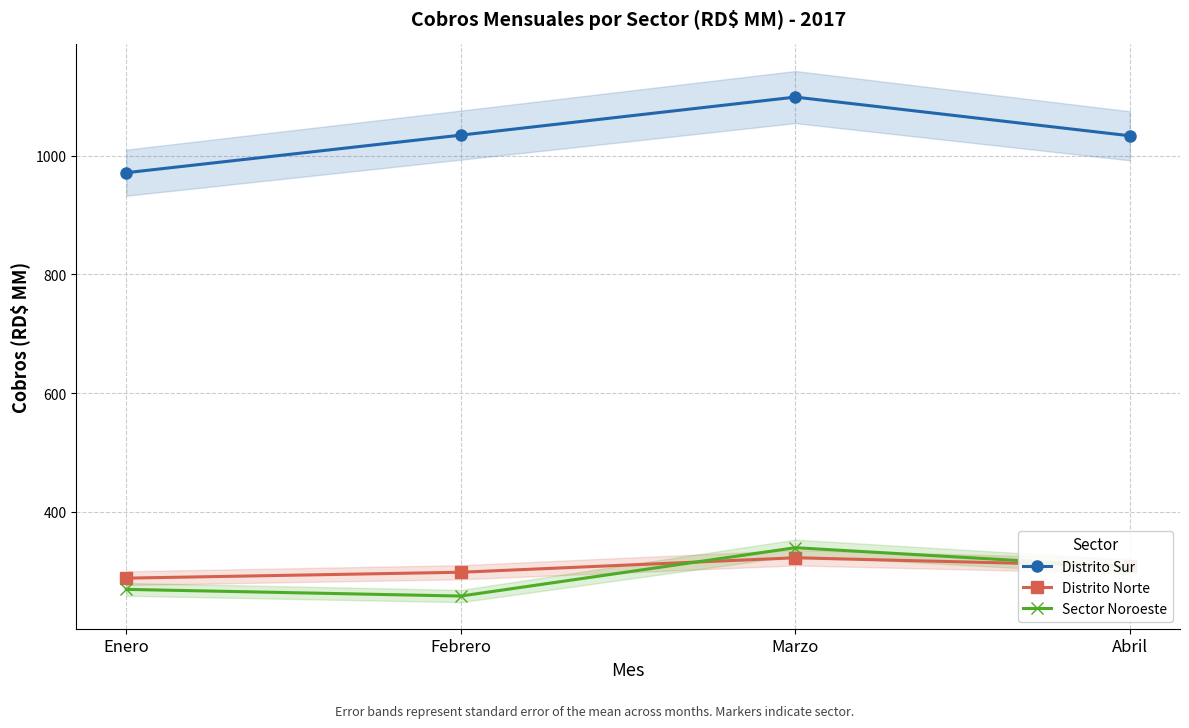

What value does the Sector Noroeste series have at Enero?

269.1